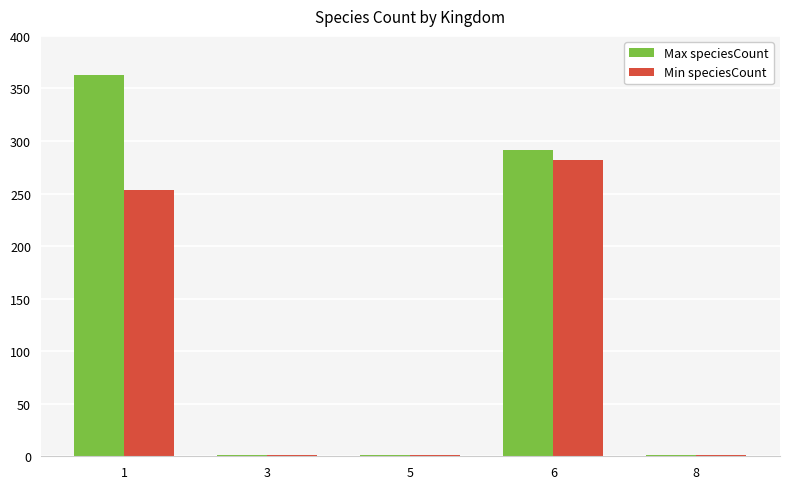

True or false: Min speciesCount has a value of 1 at 8.

True